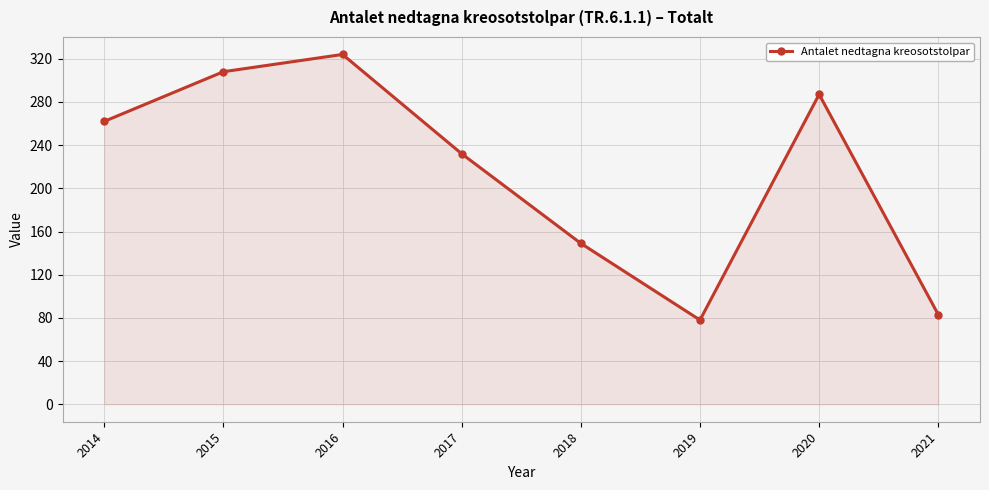

How many lines are shown in the chart?

1